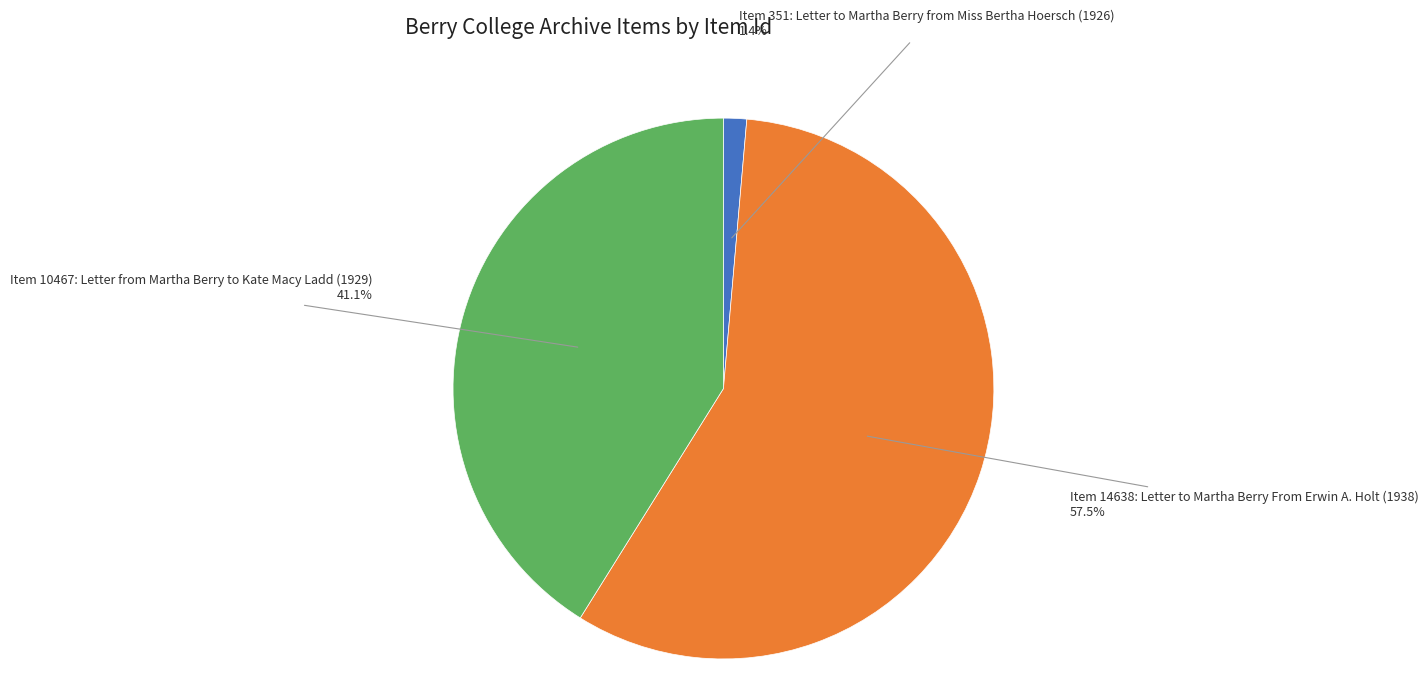

Is Item 10467: Letter from Martha Berry to Kate Macy Ladd (1929) the majority of the pie?

No